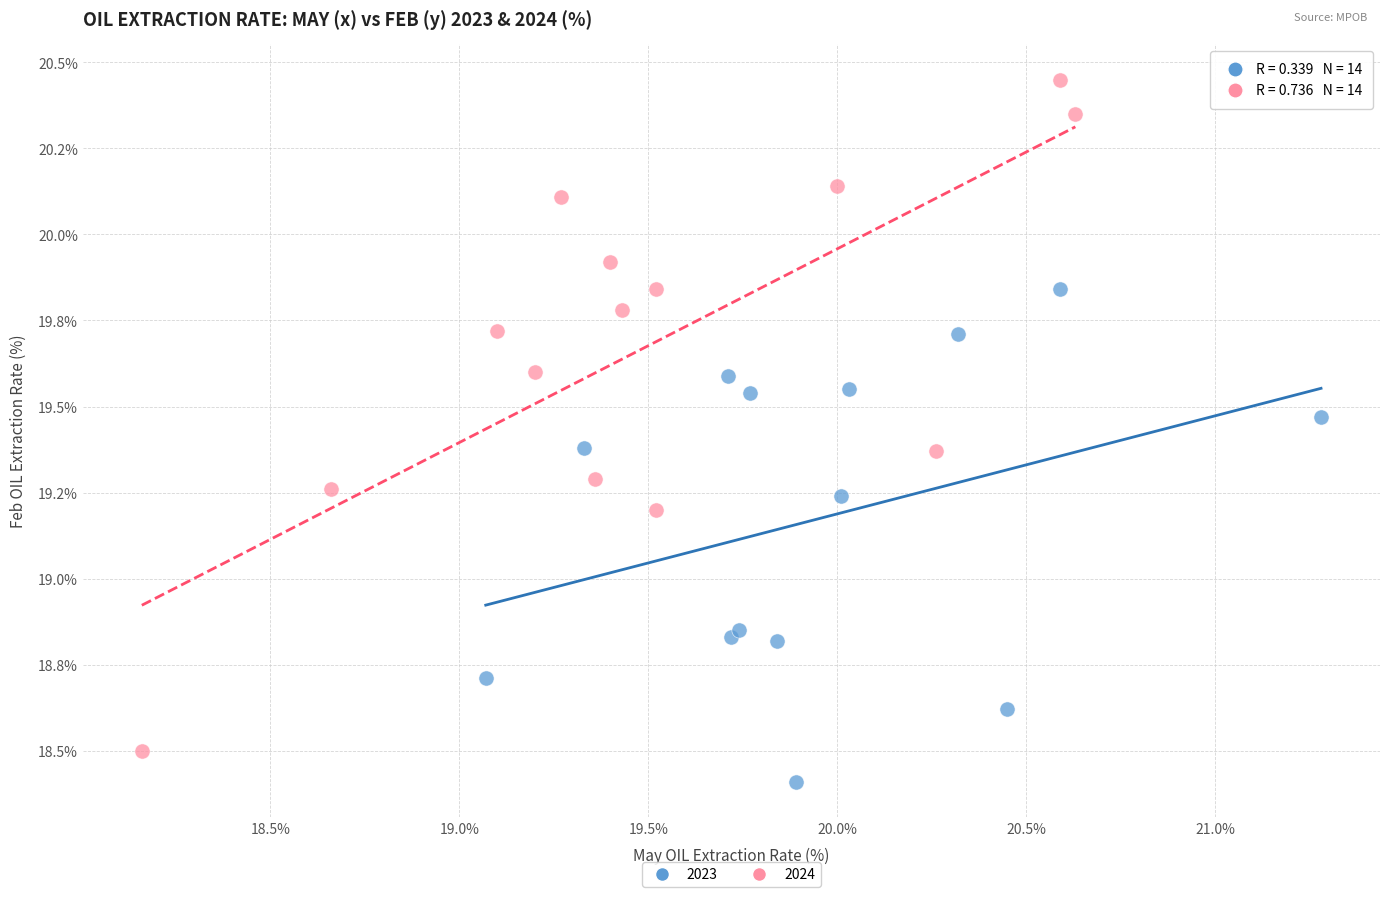

What are all the series names shown in the legend?

2023, 2024